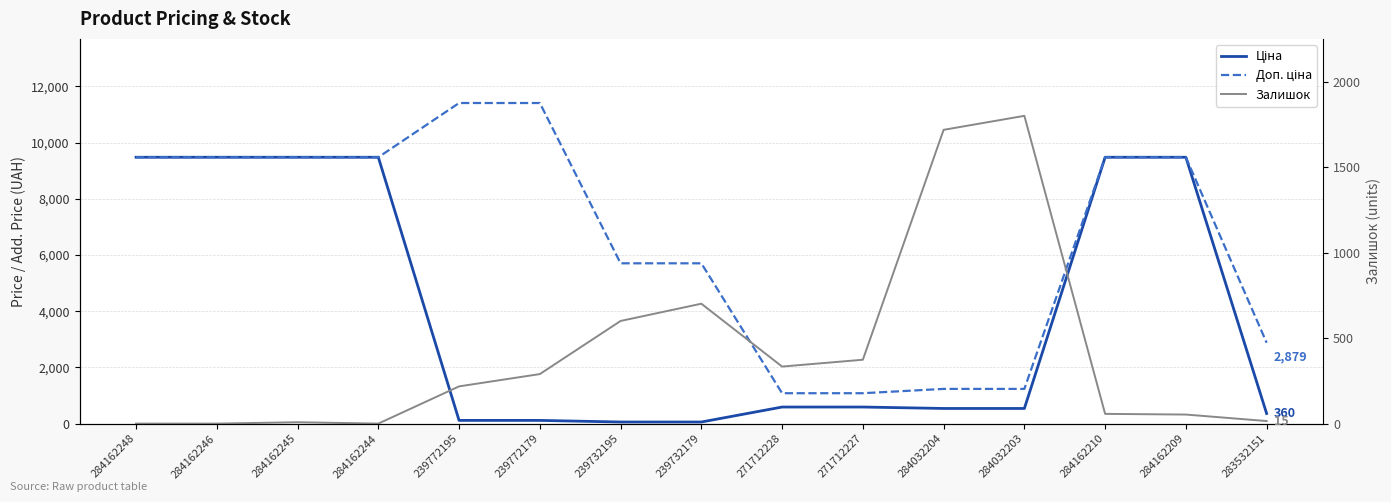

How many data points does each series have?

15